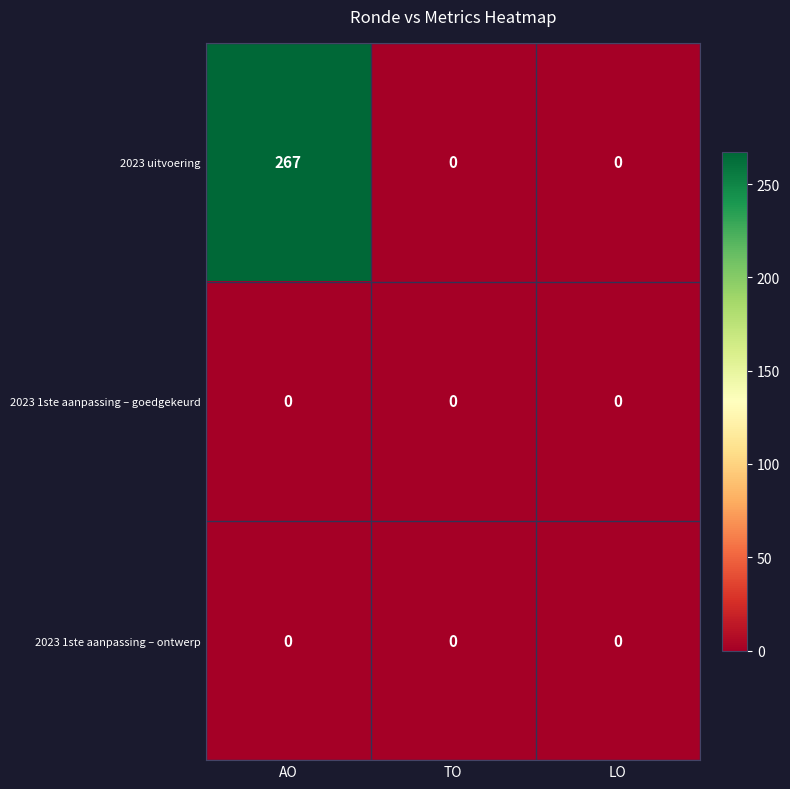

What is the maximum value shown in the chart?

267